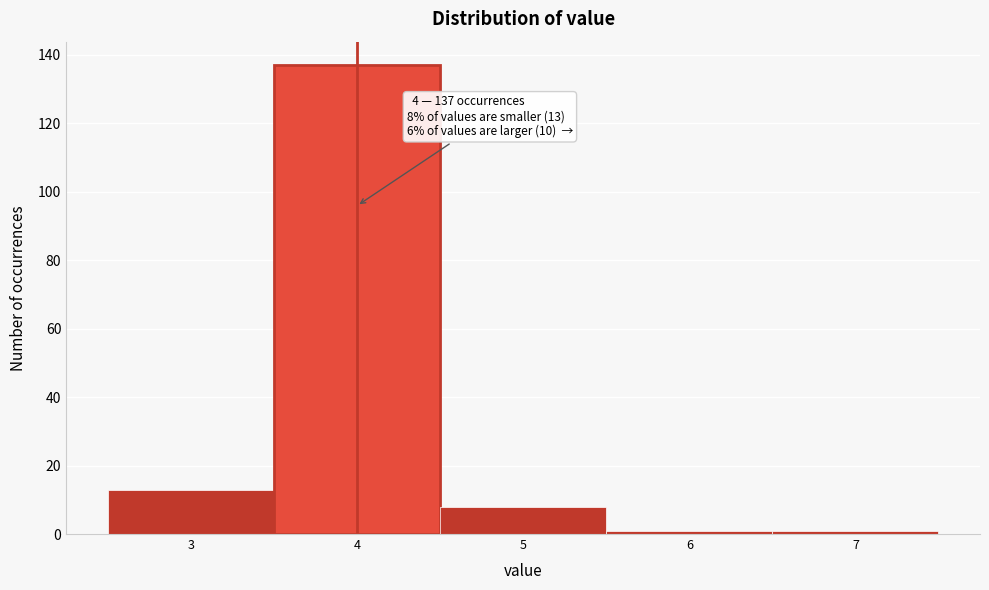

Over which range of the x-axis is the bar tallest?

3.5 to 4.5